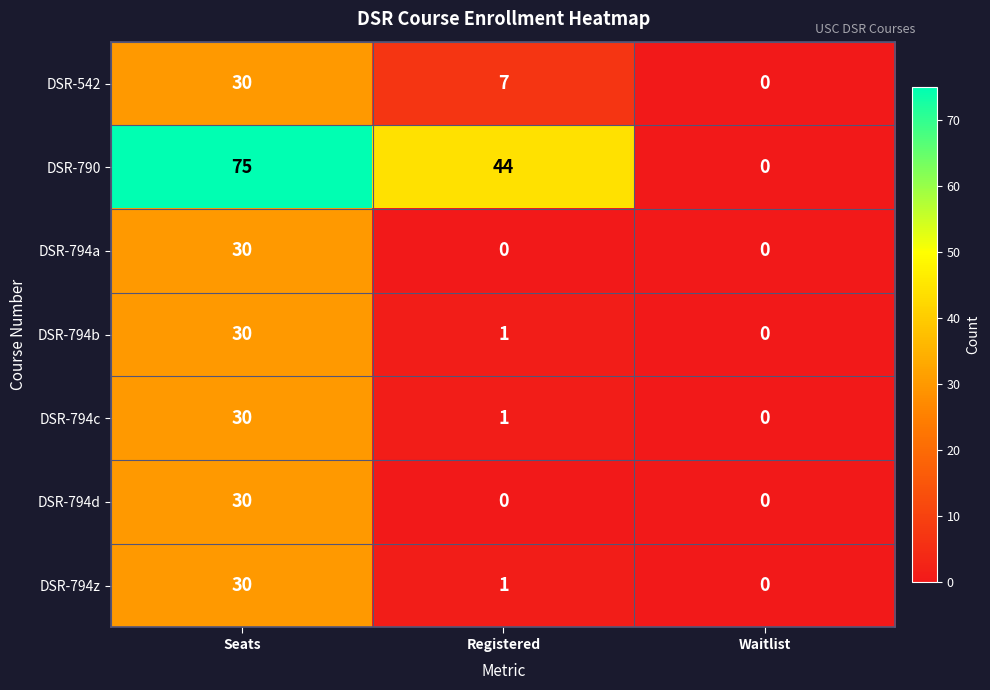

Count the DSR-794d values in the range 0 to 30.

3